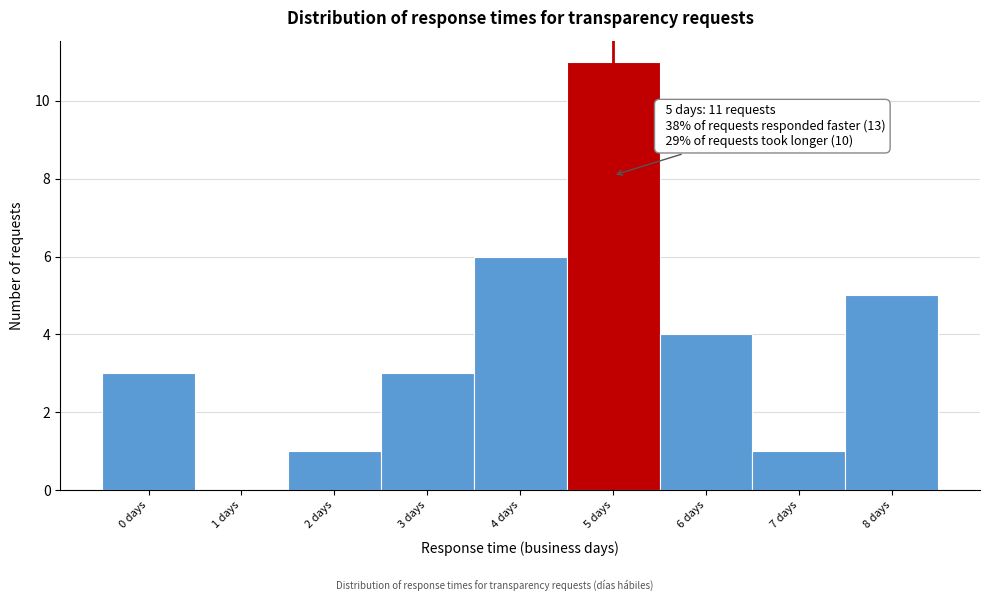

Over which range of the x-axis is the bar tallest?

4.5 to 5.5